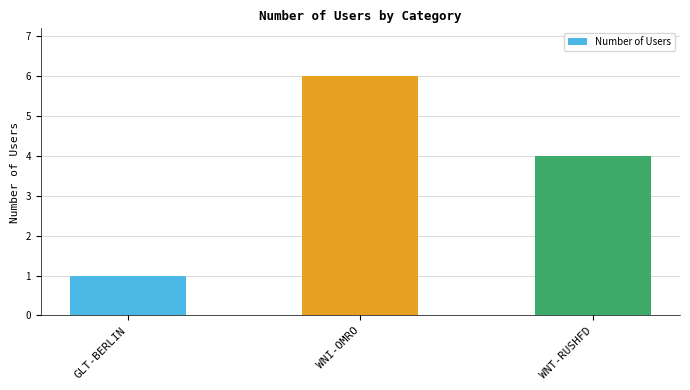

Is it true that the value at GLT-BERLIN is 2?

False